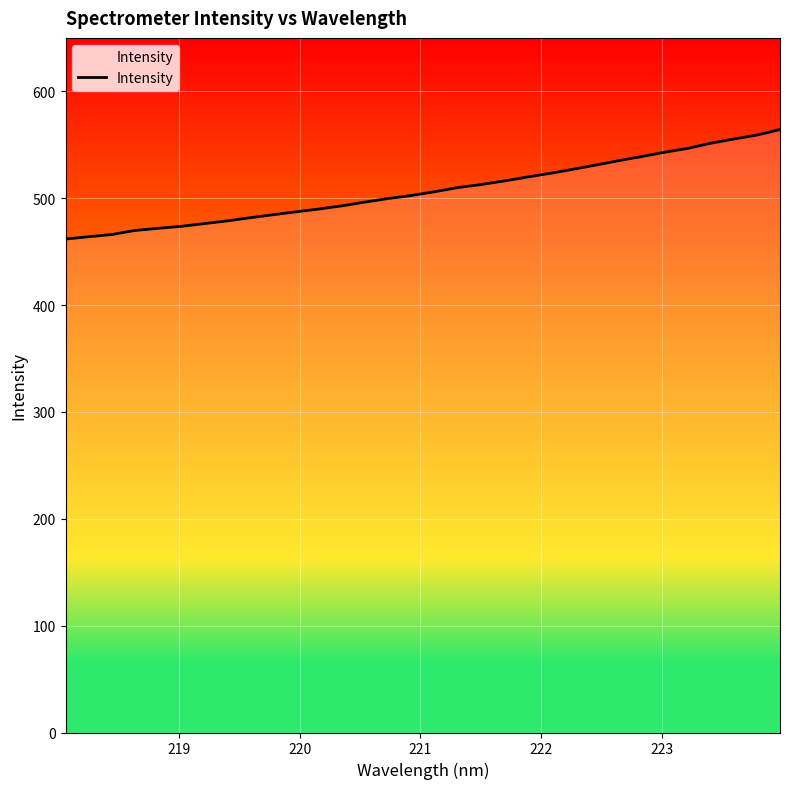

What is the minimum value shown in the chart?

461.8